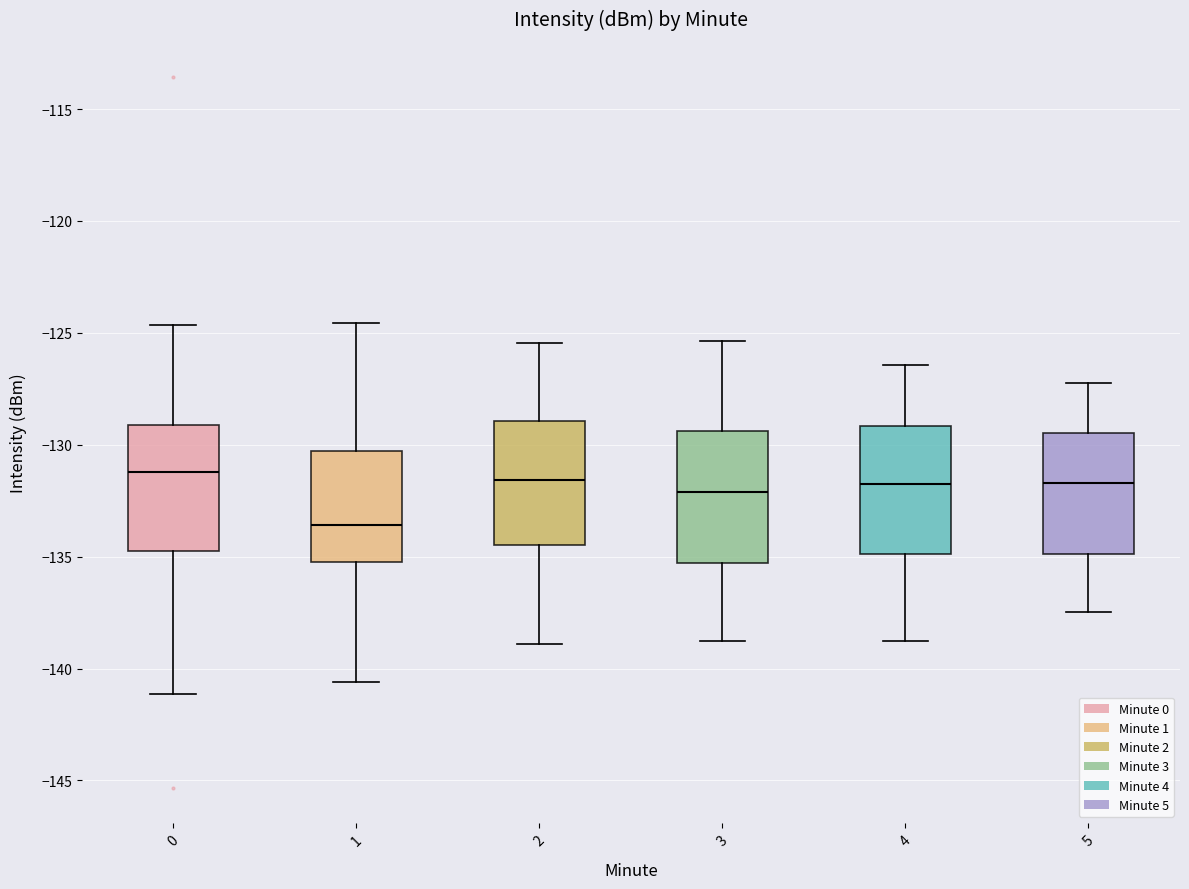

Reading left to right, read every box against the y-axis: the position of its median line, the range the box covers, and the ends of its whiskers. The values are not printed on the chart, so give them approximately, as read against the axis.

0: median -131.0, box -134.5 to -129.0, whiskers -141.0 to -124.5
1: median -133.5, box -135.0 to -130.5, whiskers -140.5 to -124.5
2: median -131.5, box -134.5 to -129.0, whiskers -139.0 to -125.5
3: median -132.0, box -135.5 to -129.5, whiskers -139.0 to -125.5
4: median -131.5, box -135.0 to -129.0, whiskers -139.0 to -126.5
5: median -131.5, box -135.0 to -129.5, whiskers -137.5 to -127.0